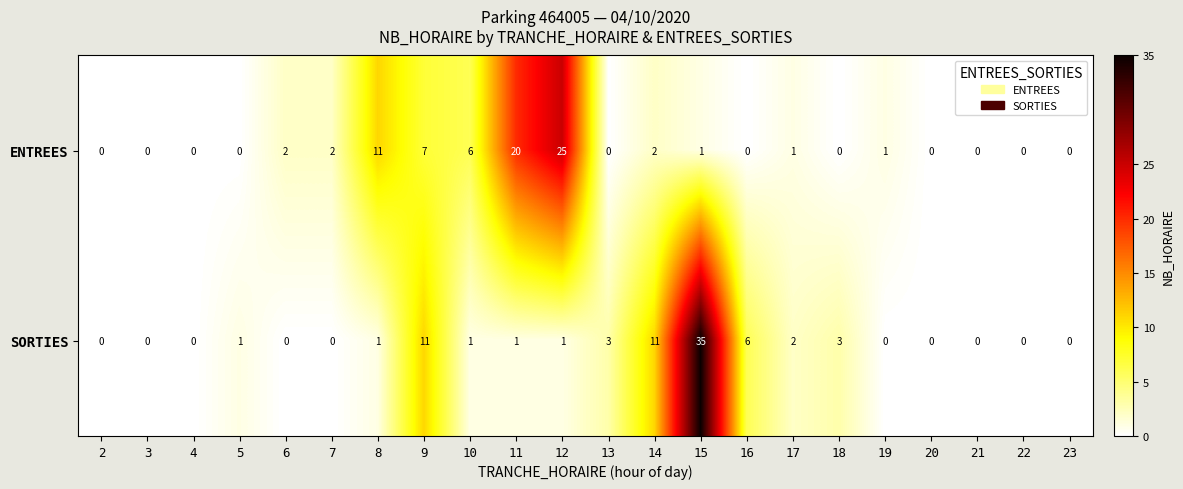

What is the sum of the SORTIES values at 14 and 12?

12